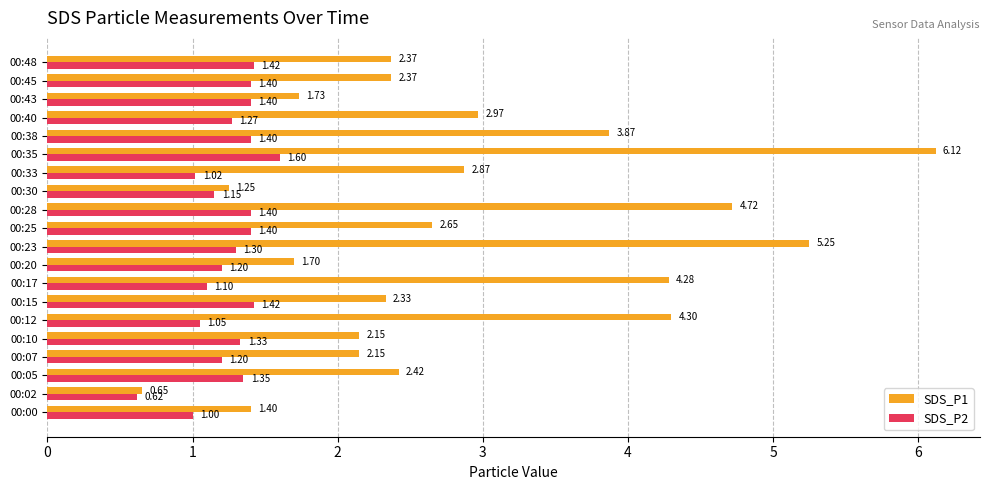

Where is SDS_P1 nearest to the value 3?

00:40